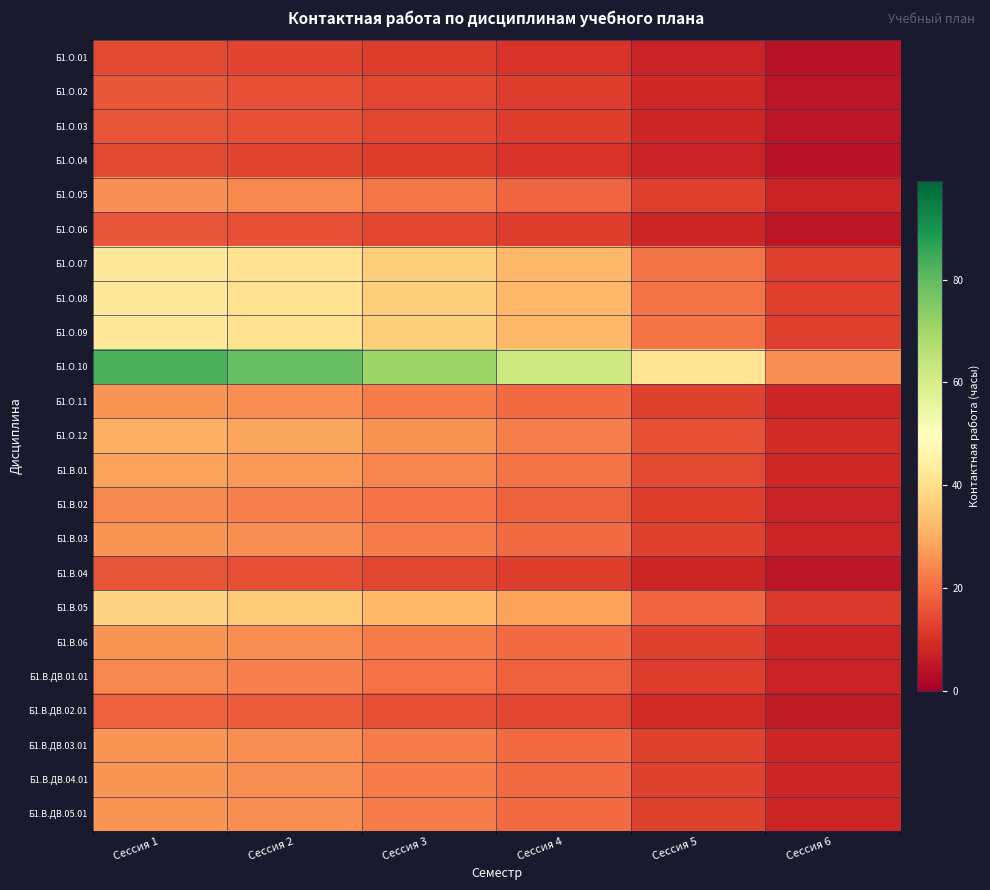

At which category is the sum across all series the highest?

Сессия 1